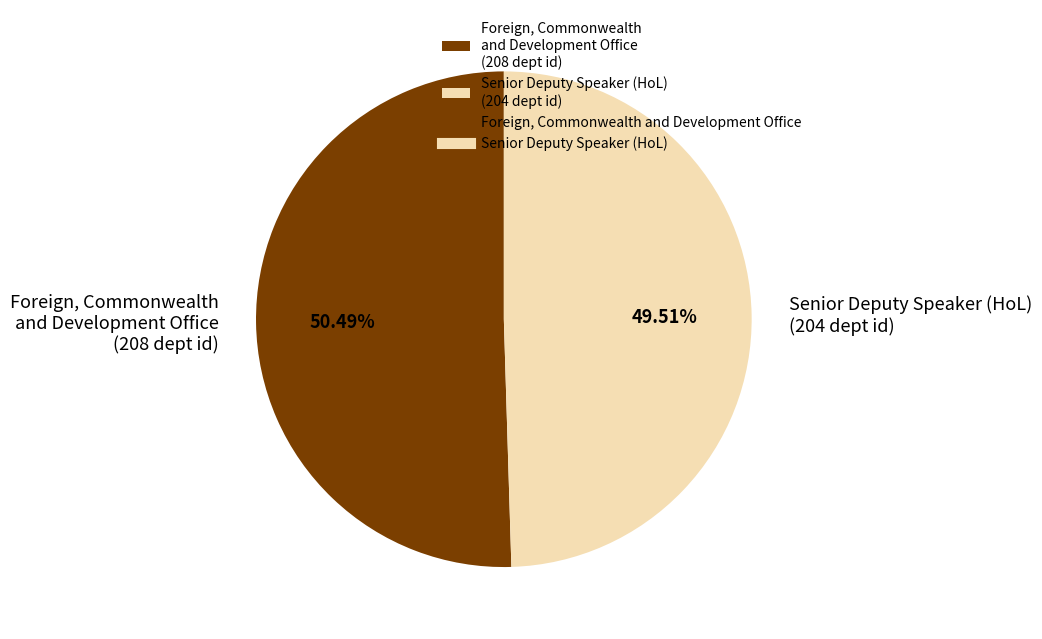

What is the smallest slice in the pie chart?

Senior Deputy Speaker (HoL)